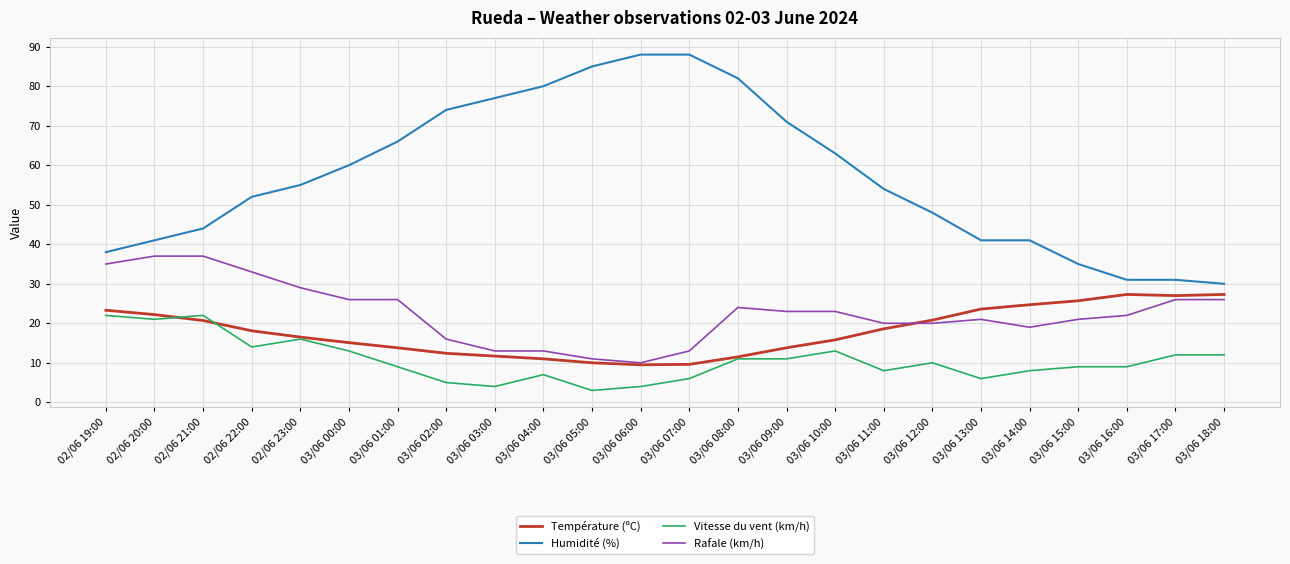

Which series has the largest range (max minus min)?

Humidité (%)